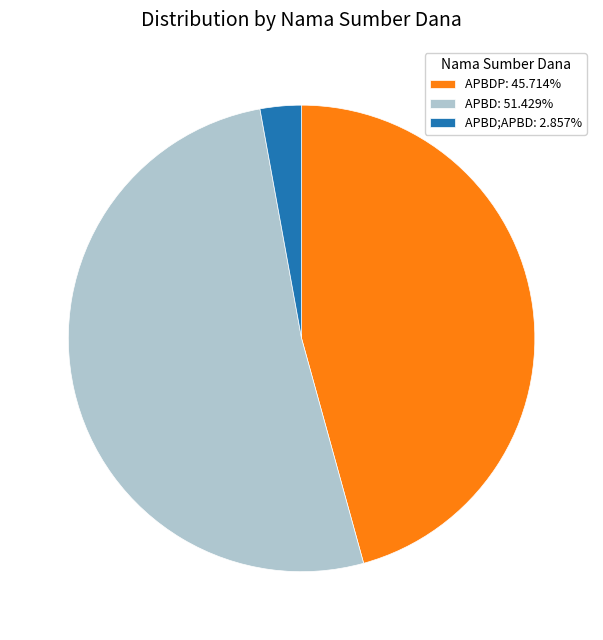

Is APBD;APBD: 2.857% the majority of the pie?

No